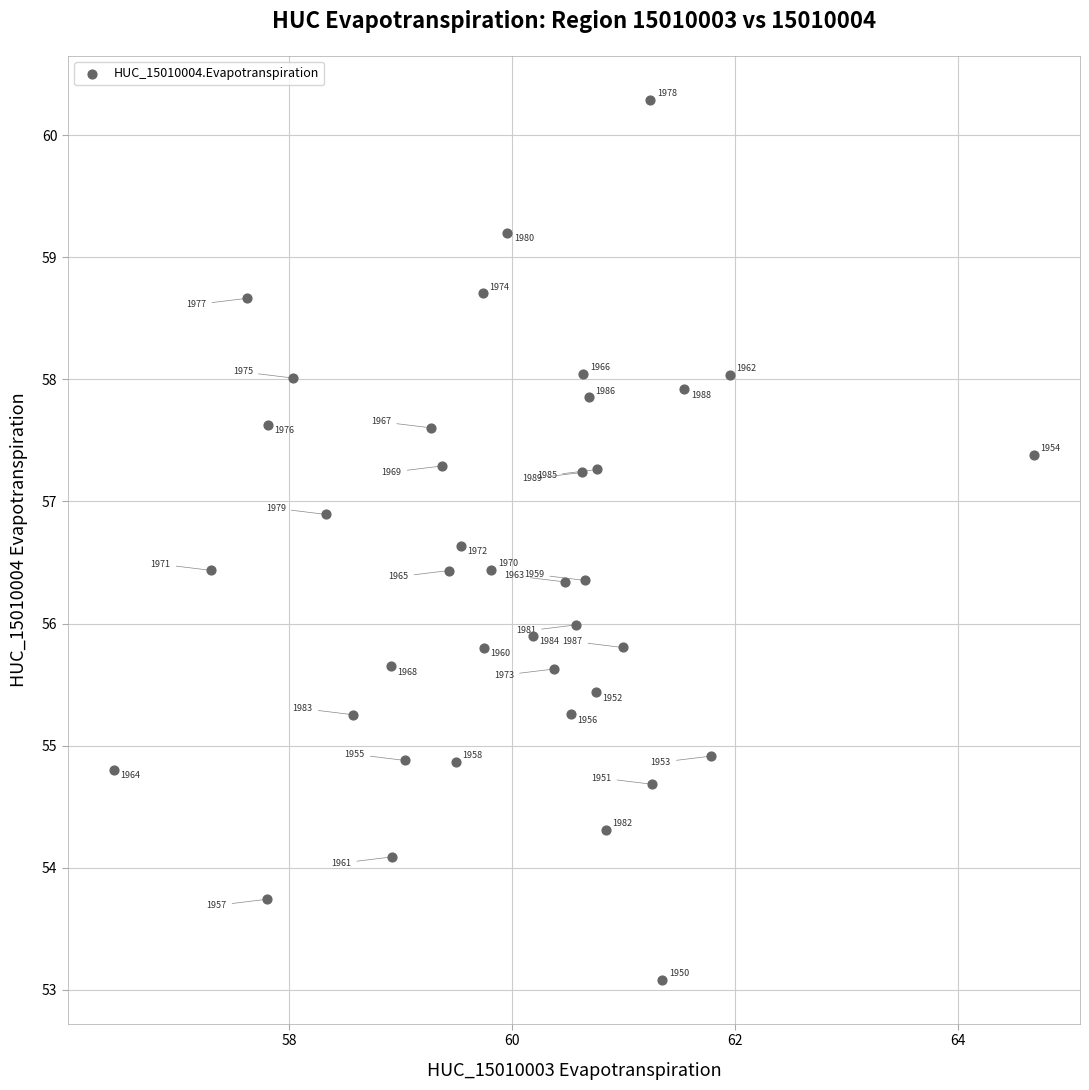

What is the range of X values (max minus min)?

8.3